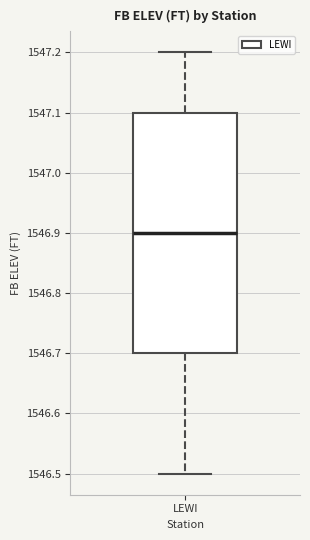

Transcribe this box plot: give where the median line is, the range the box spans, and where the two whiskers end, as read against the y-axis. The values are not printed on the chart, so give them approximately, as read against the axis.

median 1546.9, box 1546.7 to 1547.1, whiskers 1546.5 to 1547.2